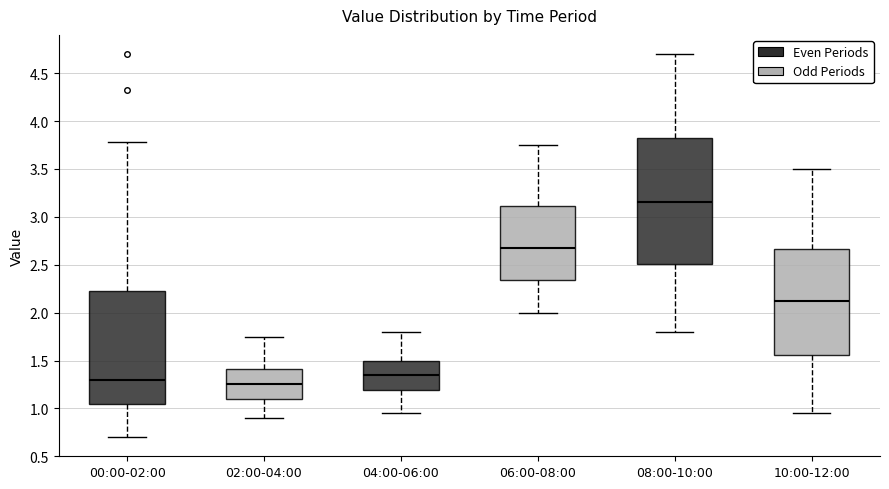

Which box is the tallest, from its lower edge to its upper edge?

08:00-10:00